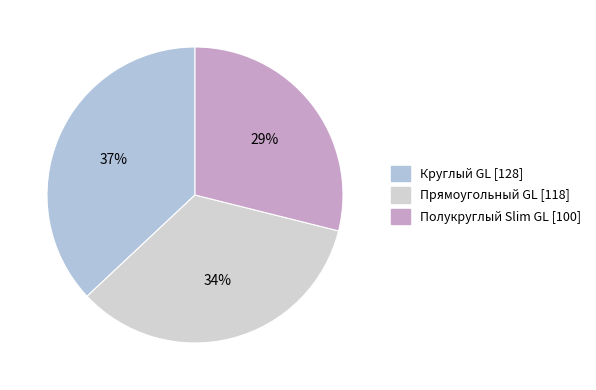

How many slices are in this pie chart?

3